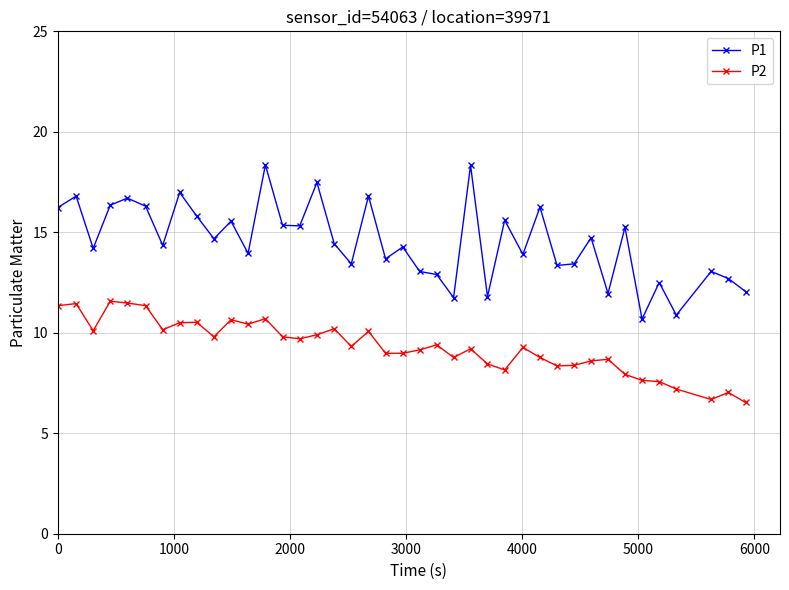

What is the difference between the maximum and second lowest values in the P2 series?

4.9